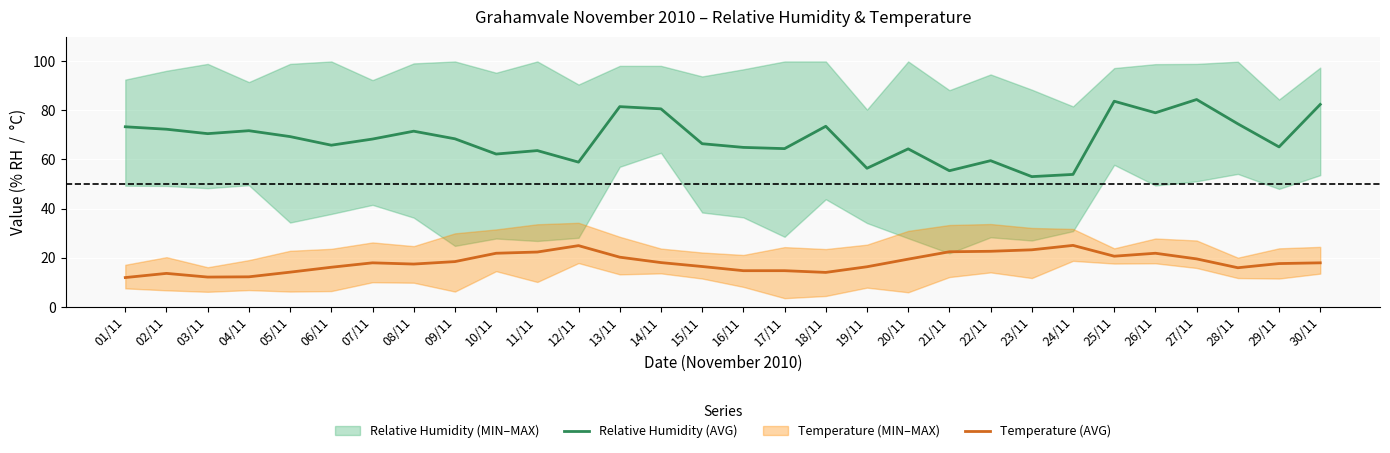

What is the lowest value of the Relative Humidity (AVG) series?

53.0